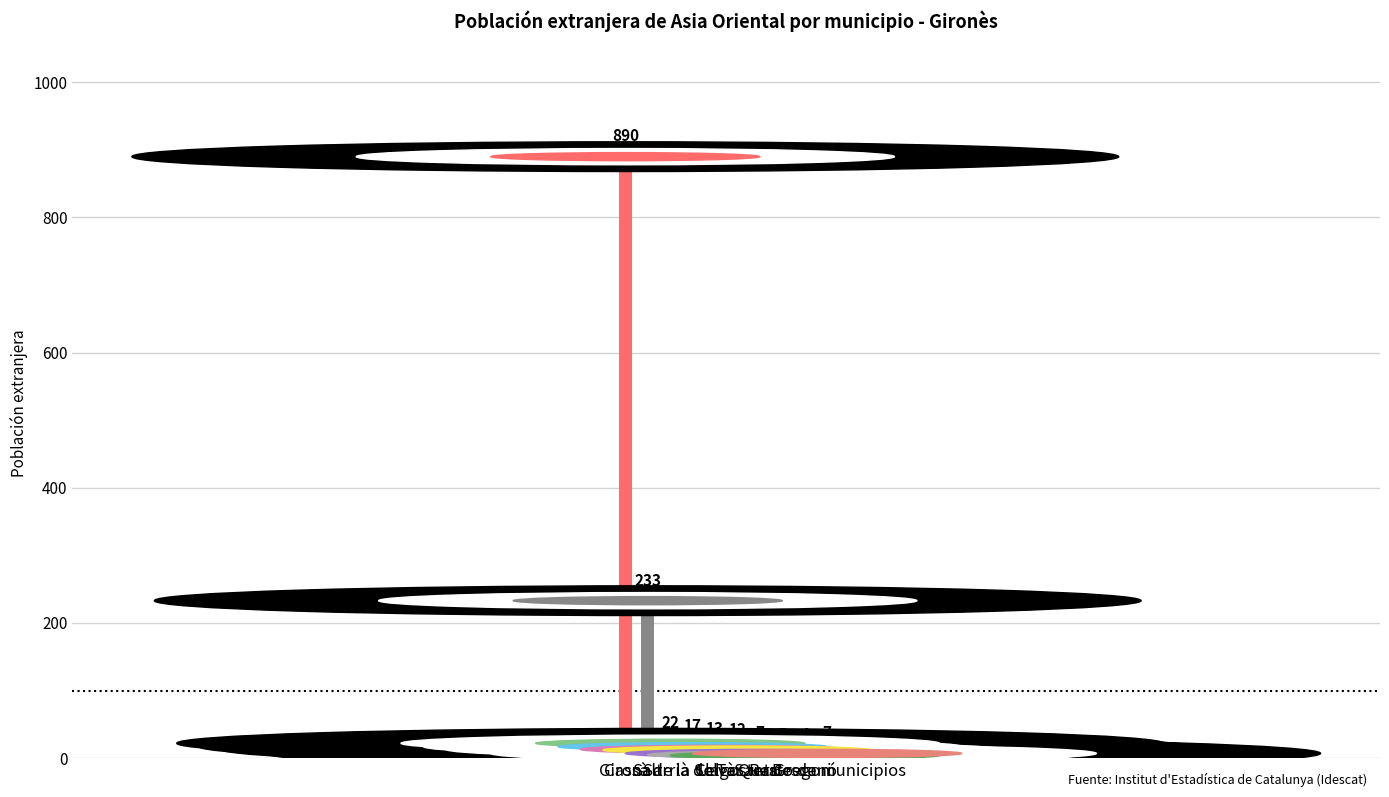

What is the value of the 2nd bar from the left?

233